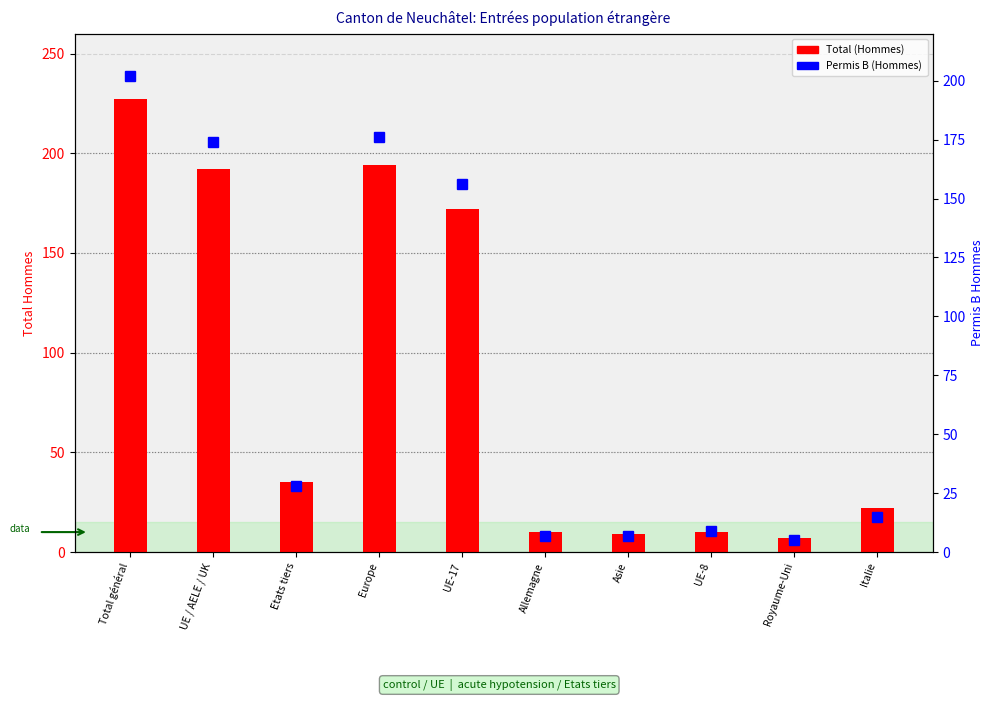

Which category has the highest value in the Permis B (Hommes) series?

Total général